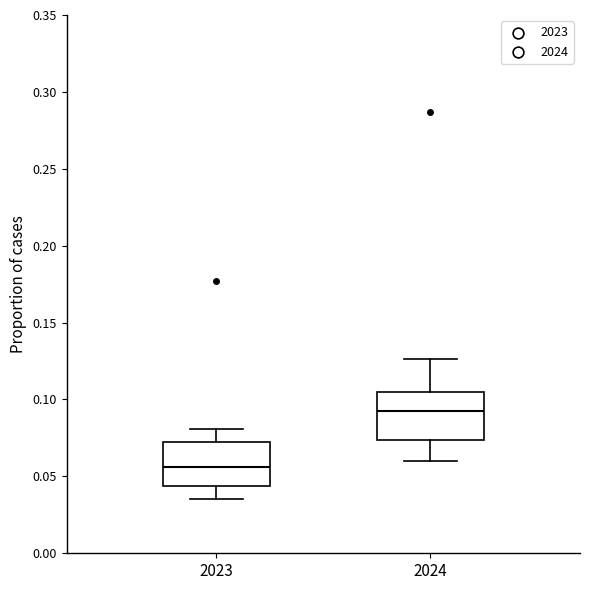

Reading left to right, transcribe this box plot: for each box, give where its median line is, the range the box spans, and where its two whiskers end, as read against the y-axis. The values are not printed on the chart, so give them approximately, as read against the axis.

2023: median 0.055, box 0.045 to 0.070, whiskers 0.035 to 0.080
2024: median 0.095, box 0.075 to 0.105, whiskers 0.060 to 0.125